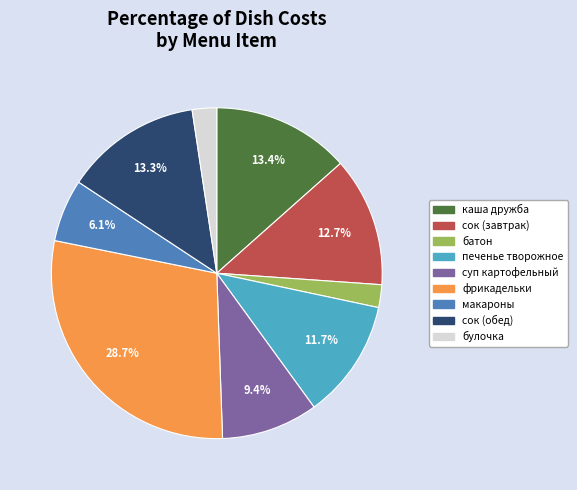

Is the sum of фрикадельки and макароны greater than half?

No